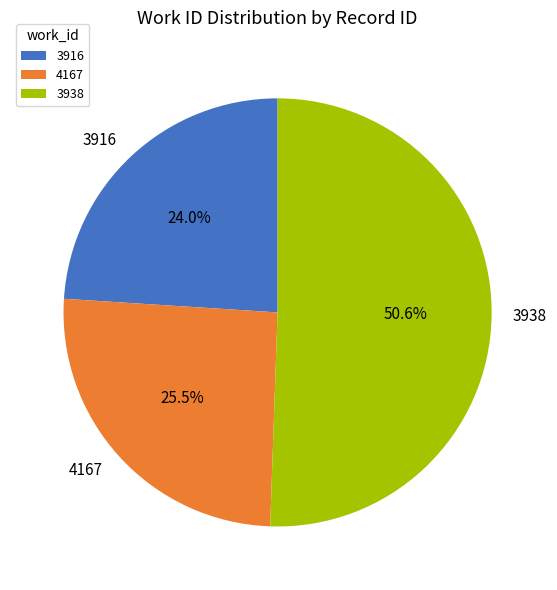

What percentage is NOT represented by 3916?

76.0%